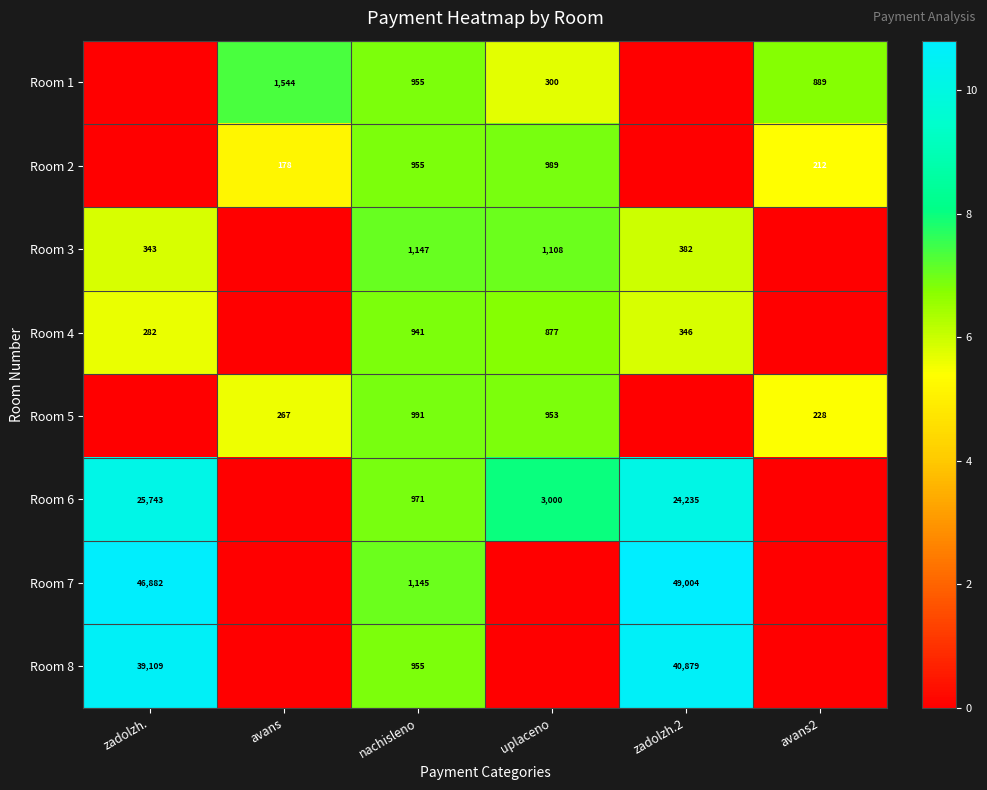

Is it true that Room 3 equals 1147 at nachisleno?

True